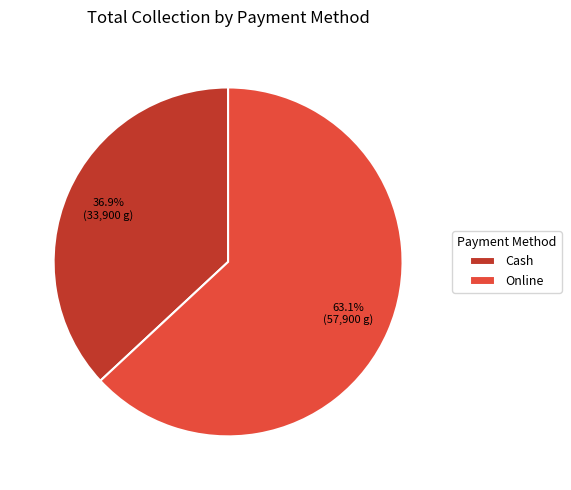

Which slice represents more than half of the pie?

Online